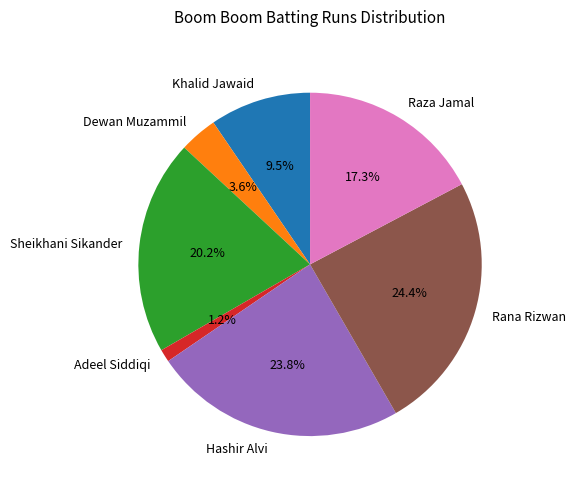

Rank the categories by value from lowest to highest.

Adeel Siddiqi, Dewan Muzammil, Khalid Jawaid, Raza Jamal, Sheikhani Sikander, Hashir Alvi, Rana Rizwan